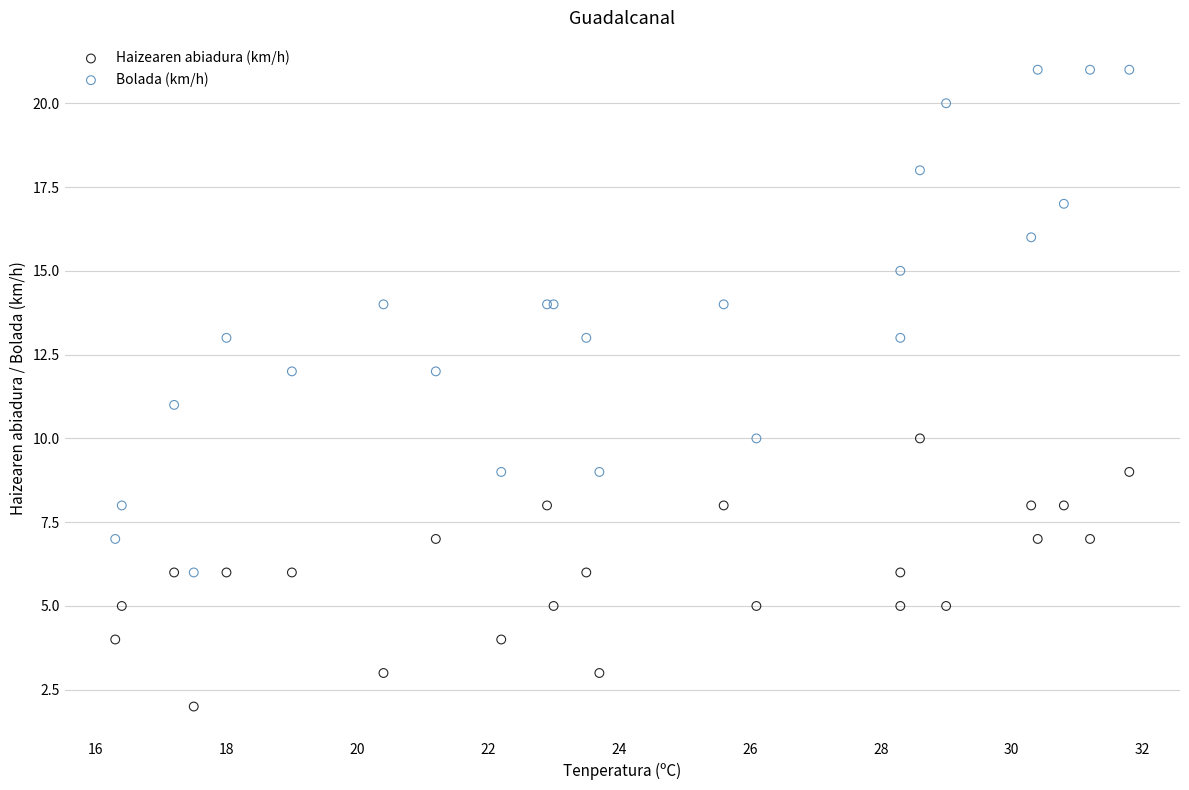

What are all the series names shown in the legend?

Haizearen abiadura (km/h), Bolada (km/h)